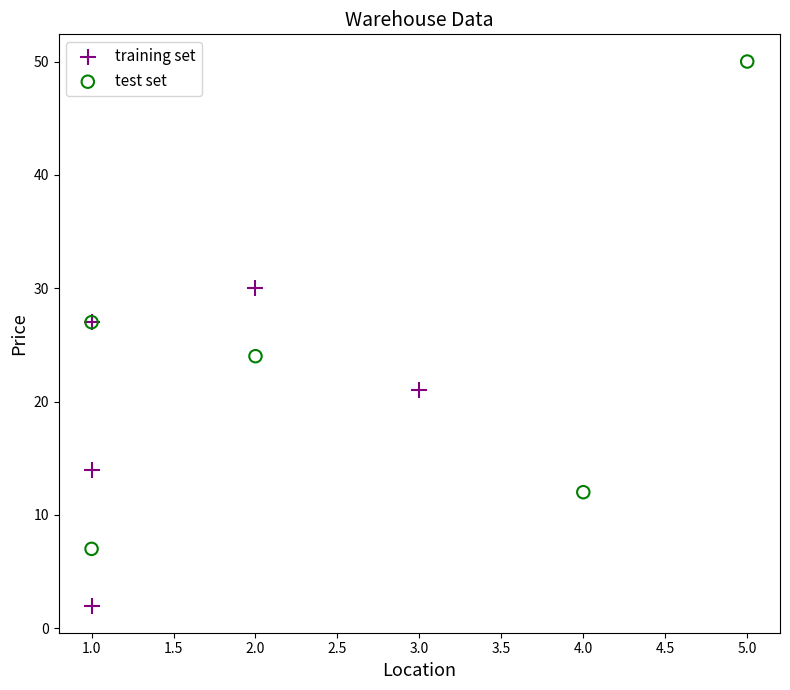

Which series contains the highest Y value?

test set